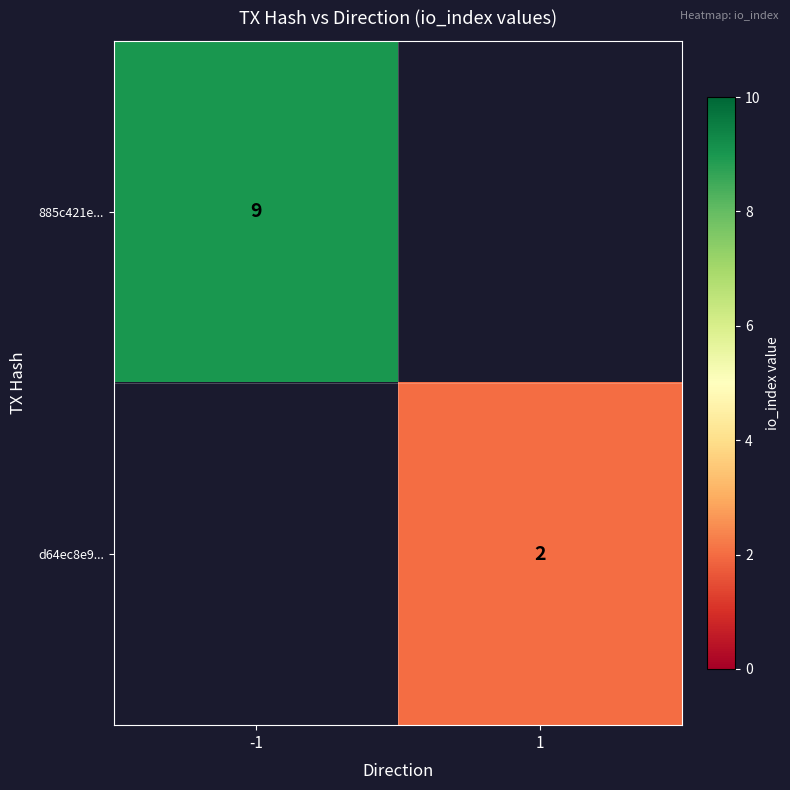

Count the number of categories in the chart.

2